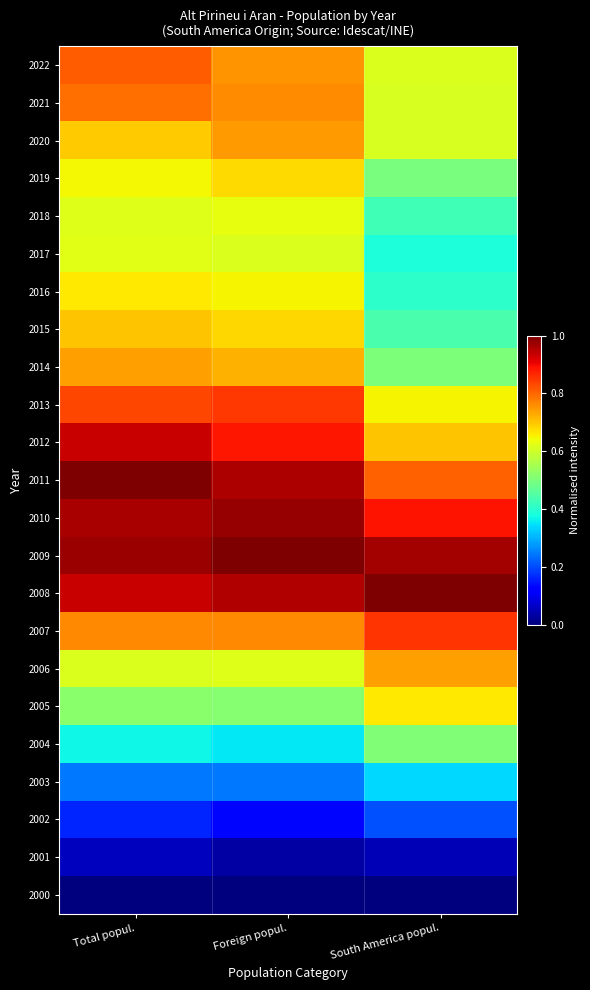

What is the total value across all series at Total popul.?

14.7